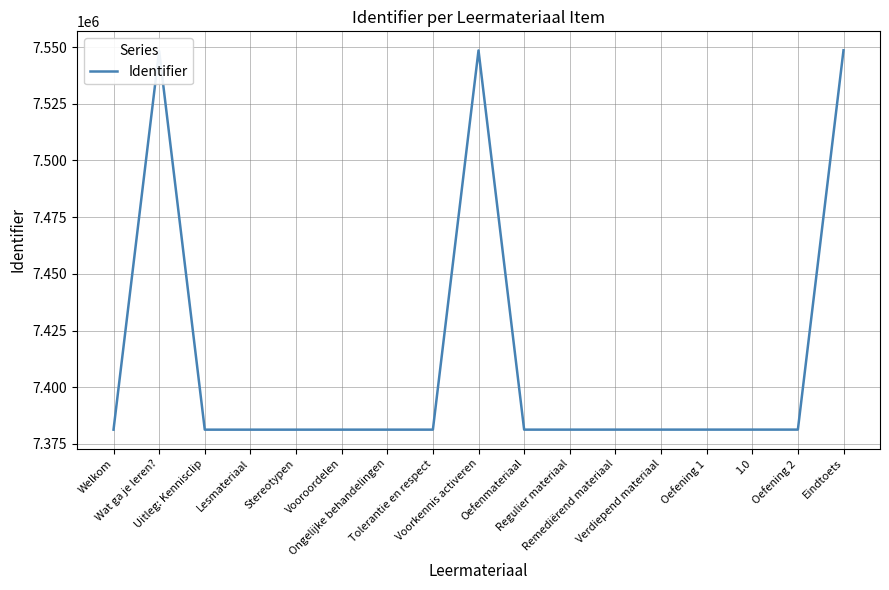

What is the minimum value shown in the chart?

7381294